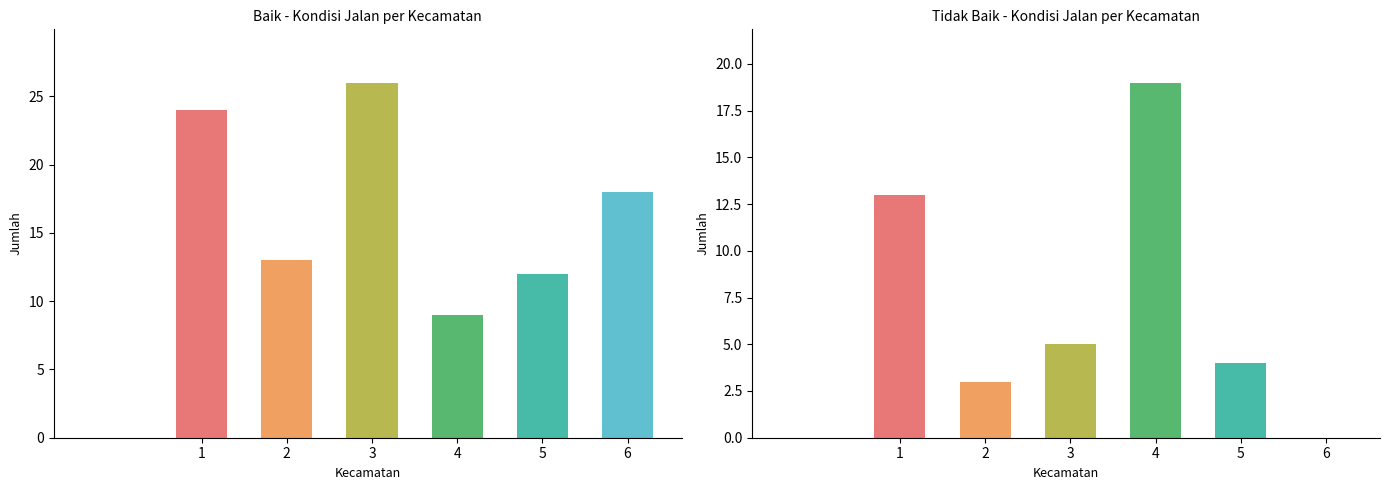

Which series has the widest spread of values?

Tidak Baik